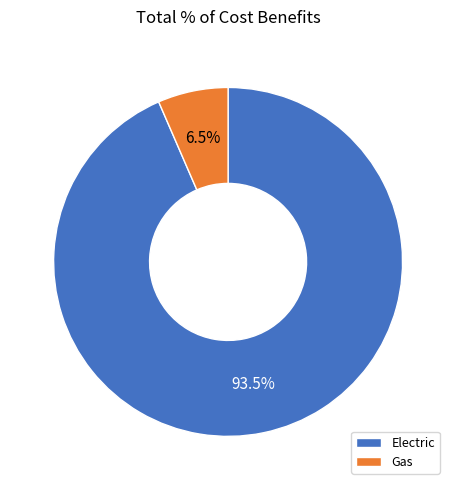

Count the number of slices in the pie.

2